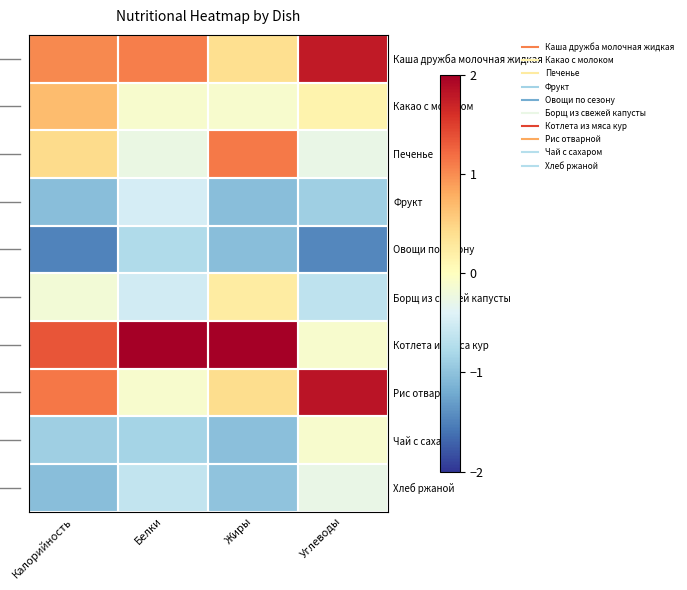

Reading right to left, extract all data points from this chart.

Каша дружба молочная жидкая: Углеводы=1.8	Жиры=0.4	Белки=1.1	Калорийность=1.0
Какао с молоком: Углеводы=0.1	Жиры=-0.1	Белки=-0.1	Калорийность=0.7
Печенье: Углеводы=-0.3	Жиры=1.1	Белки=-0.3	Калорийность=0.4
Фрукт: Углеводы=-0.9	Жиры=-1.0	Белки=-0.5	Калорийность=-1.0
Овощи по сезону: Углеводы=-1.5	Жиры=-1.0	Белки=-0.8	Калорийность=-1.5
Борщ из свежей капусты: Углеводы=-0.7	Жиры=0.2	Белки=-0.5	Калорийность=-0.2
Котлета из мяса кур: Углеводы=-0.1	Жиры=2.0	Белки=2.6	Калорийность=1.4
Рис отварной: Углеводы=1.8	Жиры=0.4	Белки=-0.1	Калорийность=1.1
Чай с сахаром: Углеводы=-0.1	Жиры=-1.0	Белки=-0.8	Калорийность=-0.9
Хлеб ржаной: Углеводы=-0.3	Жиры=-1.0	Белки=-0.6	Калорийность=-1.0